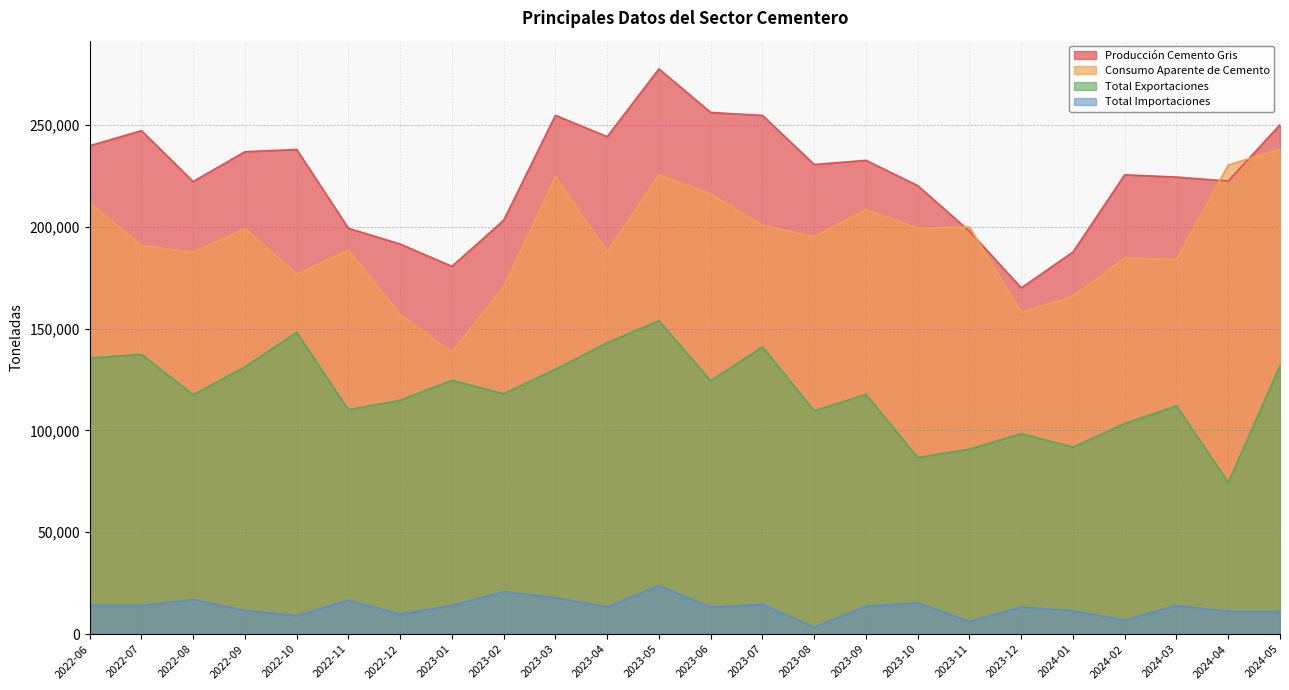

Is the value of Total Exportaciones at 2023-10 greater than the value of Total Importaciones at 2024-05?

Yes